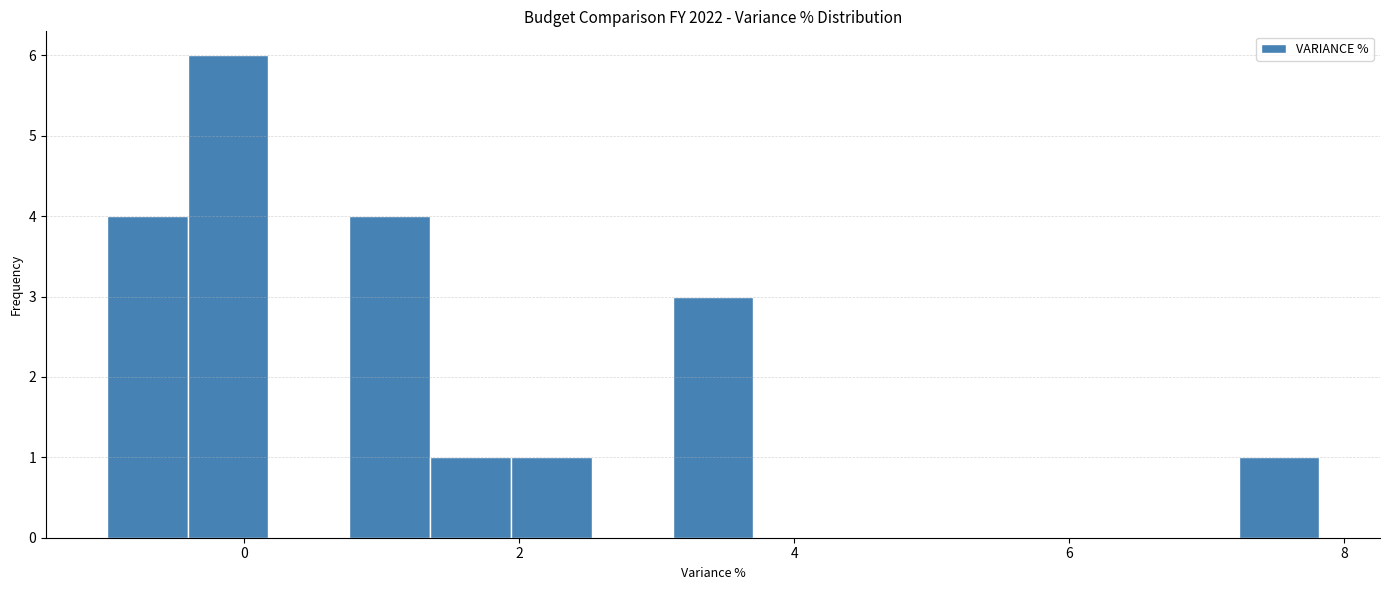

Read against the x-axis, roughly where is the centre of the tallest bar?

-0.2